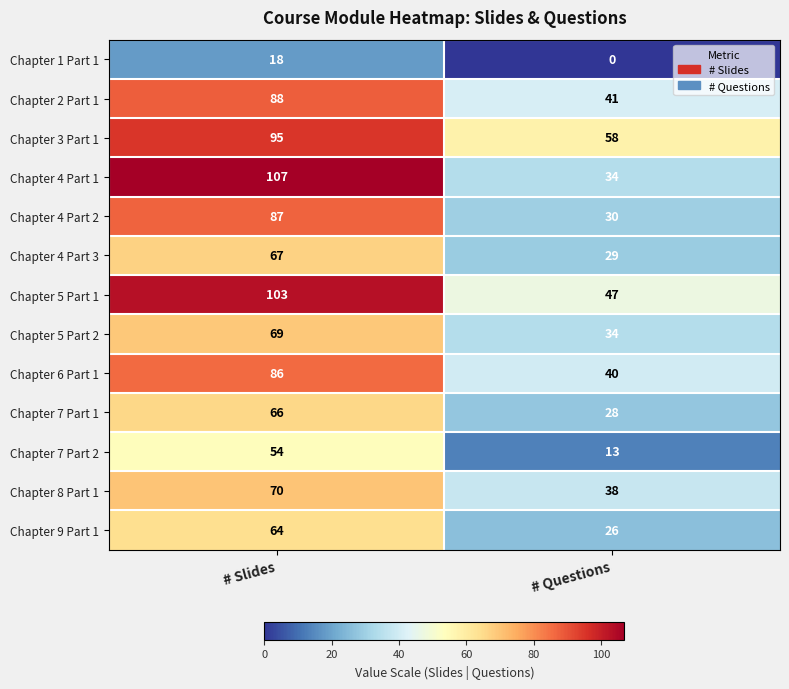

What is the difference between the highest and lowest values at # Slides?

89